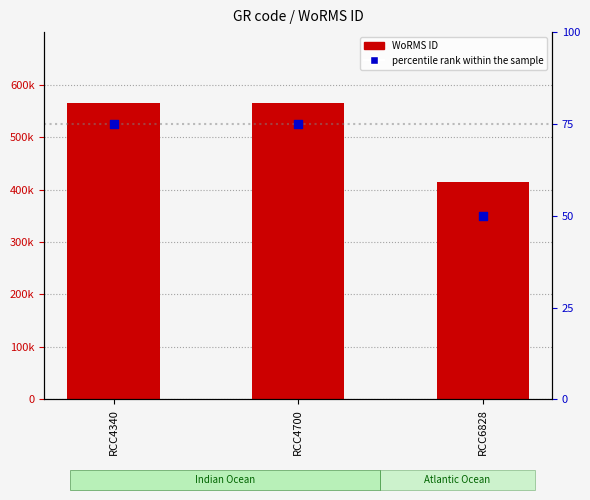

What is the total value across all series at RCC4340?

564554